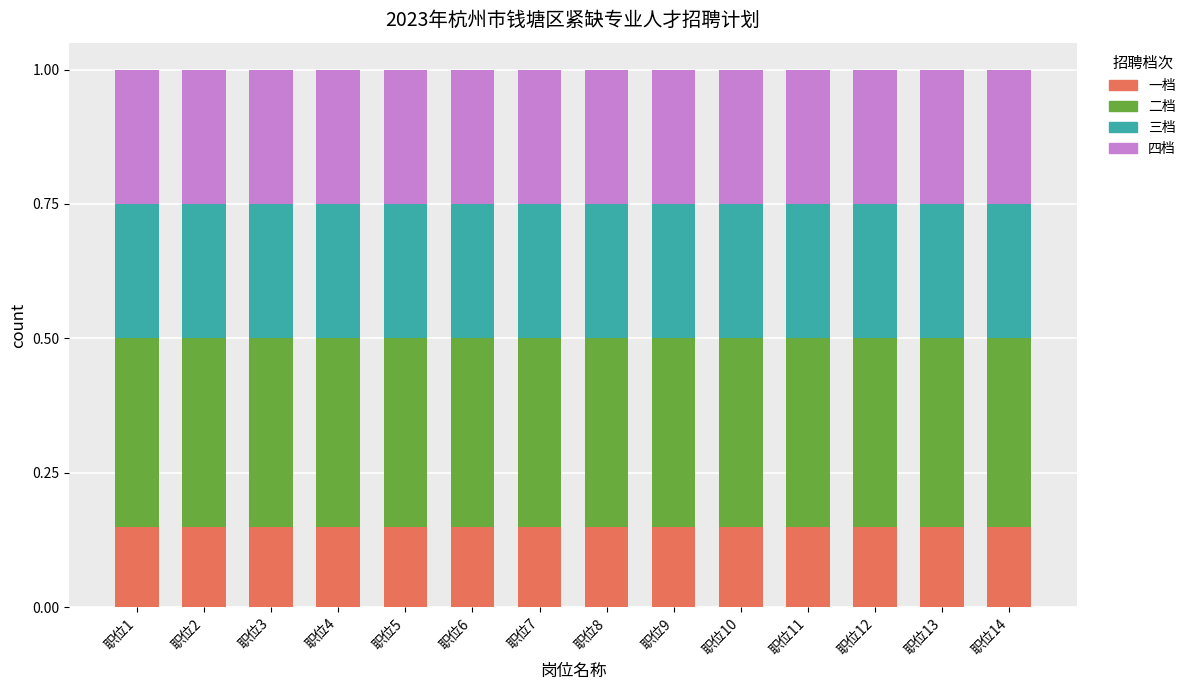

How many bars are there in total?

14